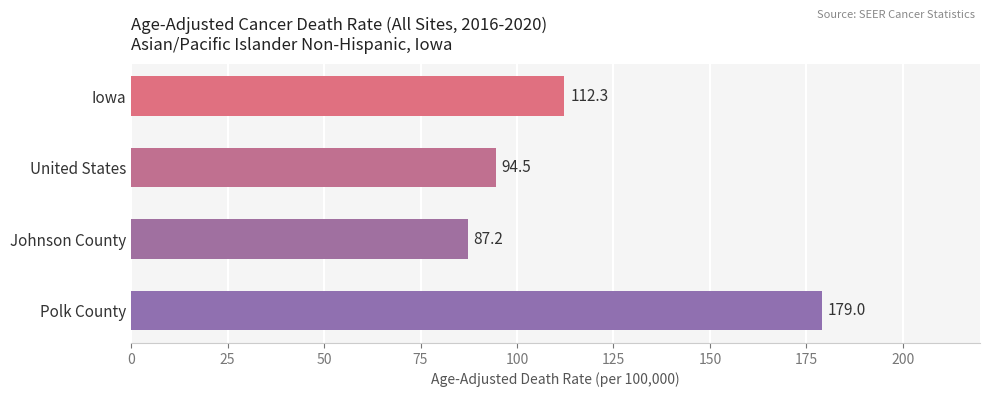

True or false: the data shows 94.5 at United States.

True